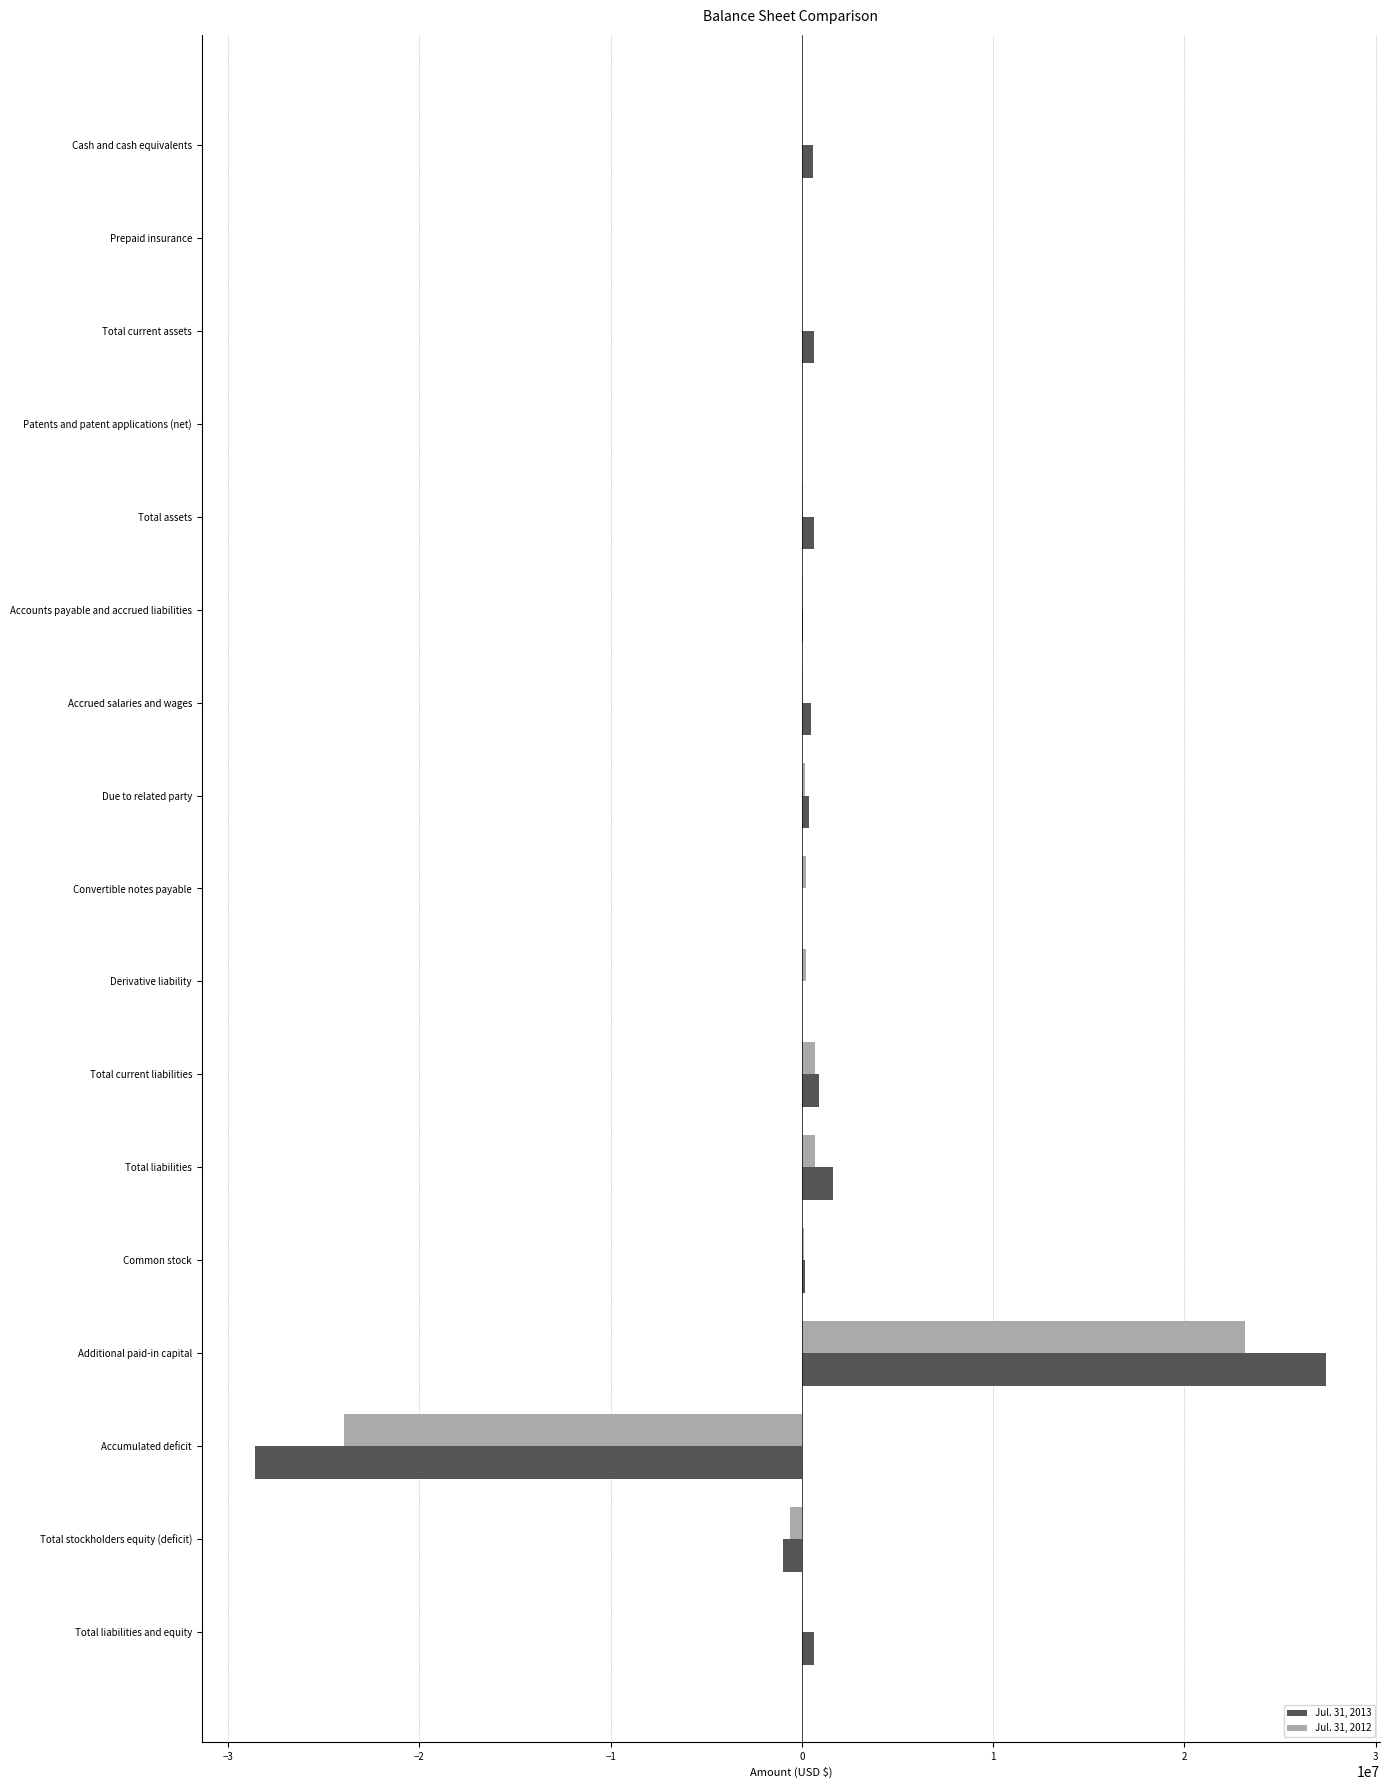

Which category has the highest value in the Jul. 31, 2013 series?

Additional paid-in capital